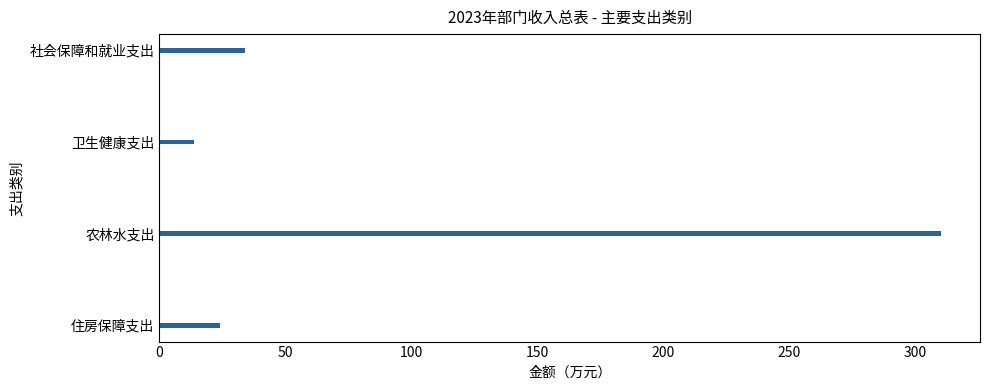

The value at 社会保障和就业支出 is 14.6. True or false?

False